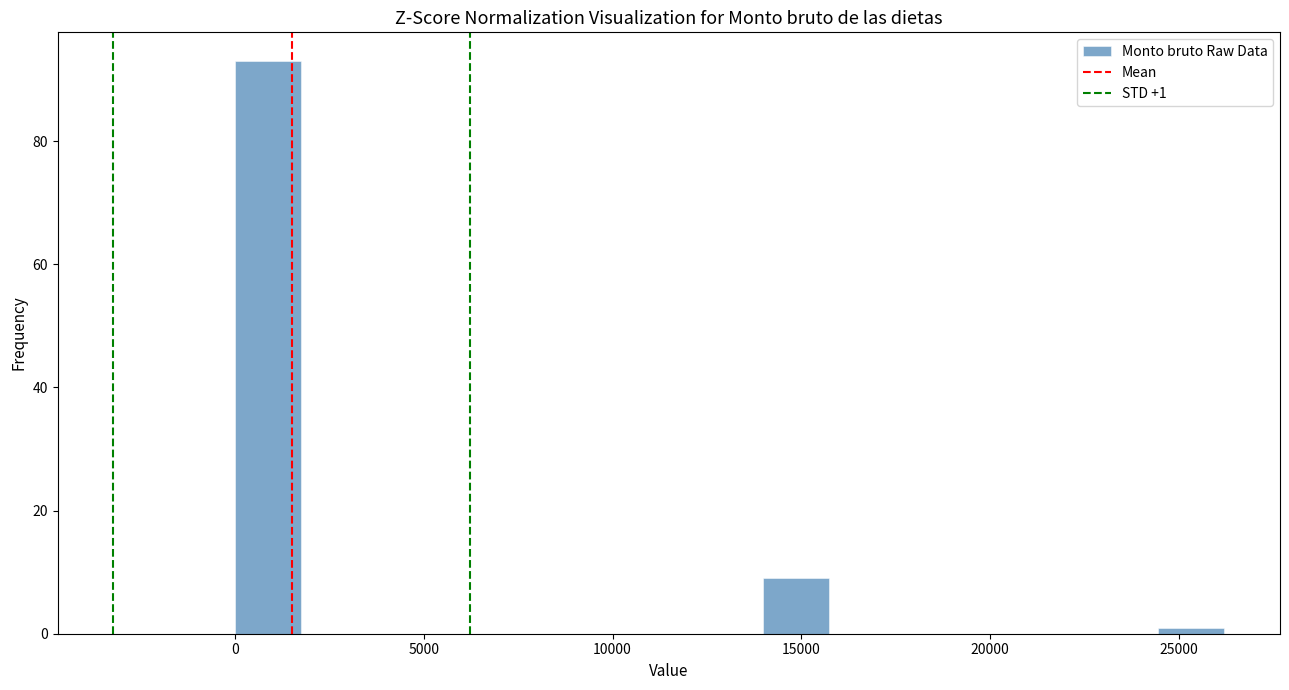

Read against the x-axis, roughly where is the centre of the tallest bar?

1000